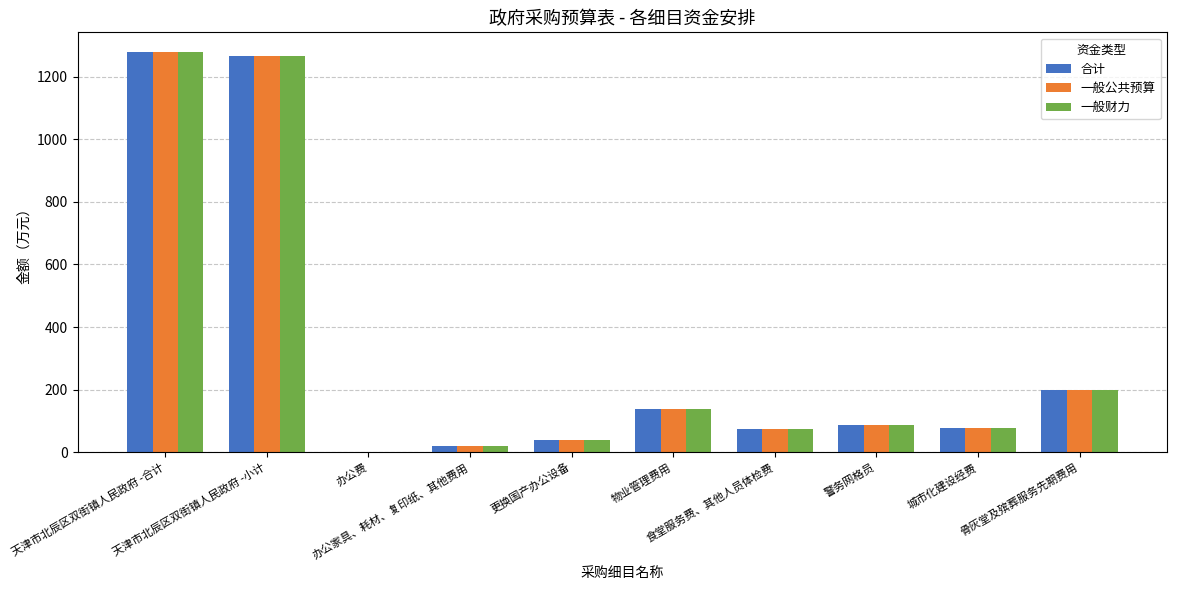

What is the maximum value for 一般公共预算?

1277.7